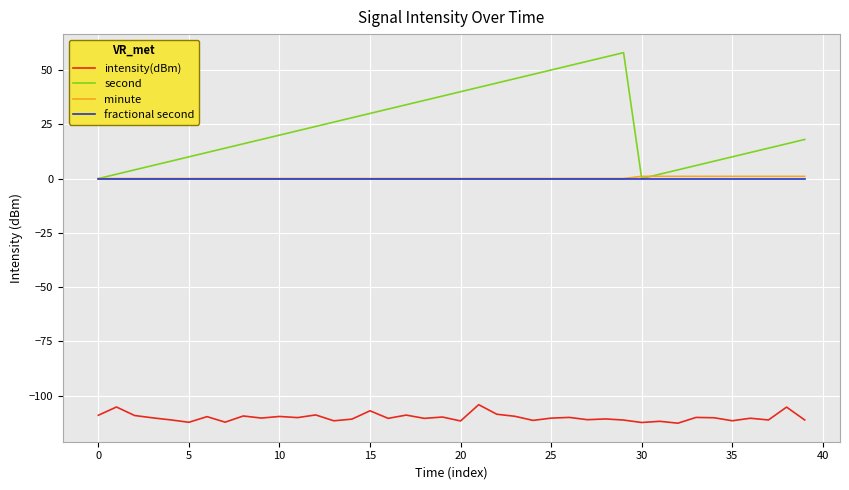

How many interior local peaks does the second series have?

1